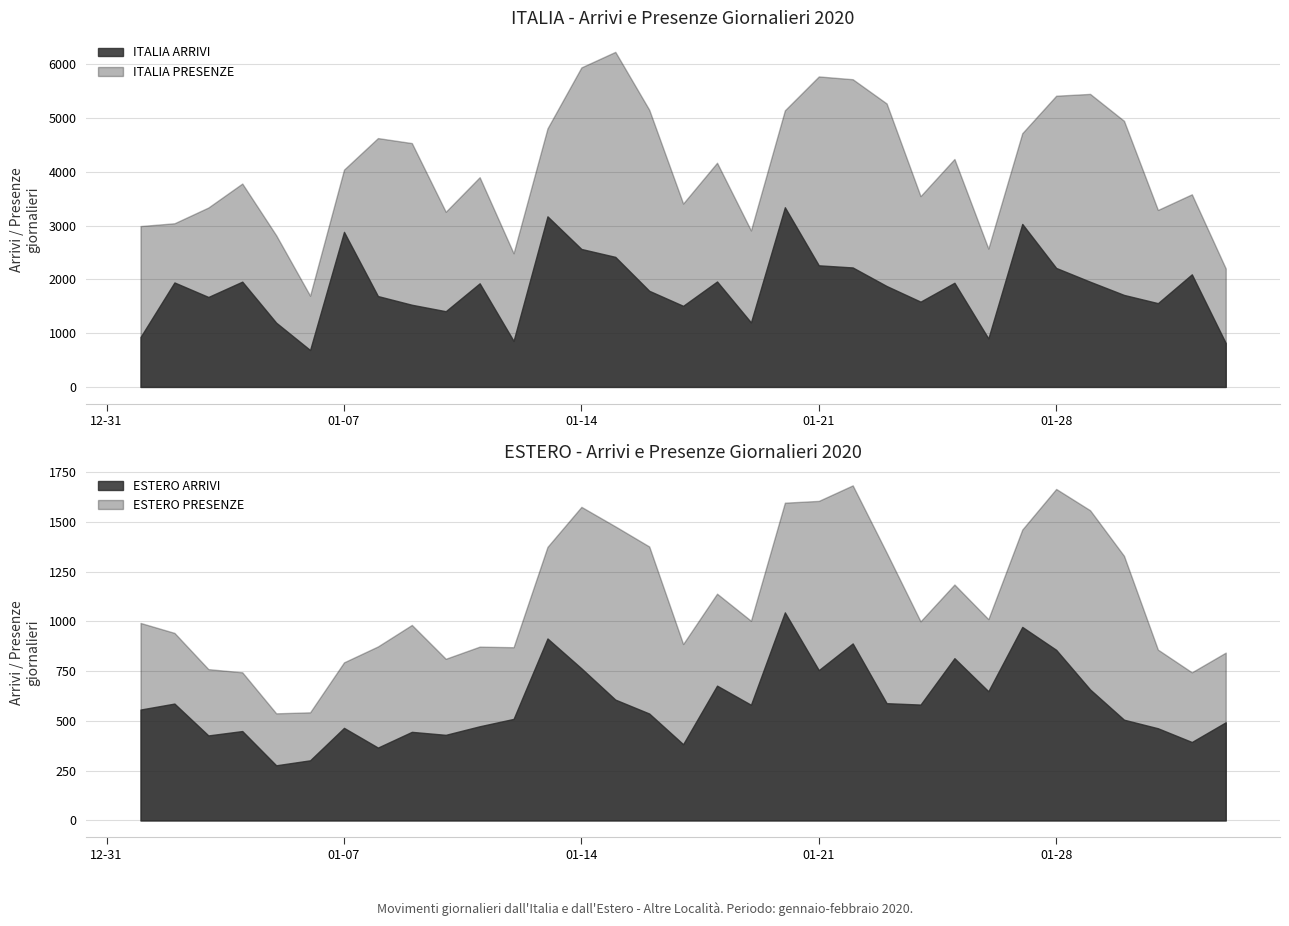

Reading left to right, what are all the values shown in this chart?

ITALIA ARRIVI: 2020-01-01=929	2020-01-02=1944	2020-01-03=1674	2020-01-04=1959	2020-01-05=1196	2020-01-06=687	2020-01-07=2885	2020-01-08=1691	2020-01-09=1529	2020-01-10=1409	2020-01-11=1928	2020-01-12=857	2020-01-13=3174	2020-01-14=2567	2020-01-15=2420	2020-01-16=1789	2020-01-17=1509	2020-01-18=1962	2020-01-19=1201	2020-01-20=3343	2020-01-21=2263	2020-01-22=2223	2020-01-23=1878	2020-01-24=1587	2020-01-25=1938	2020-01-26=903	2020-01-27=3033	2020-01-28=2214	2020-01-29=1958	2020-01-30=1712	2020-01-31=1559	2020-02-01=2095	2020-02-02=817
ESTERO ARRIVI: 2020-01-01=557	2020-01-02=587	2020-01-03=427	2020-01-04=449	2020-01-05=277	2020-01-06=302	2020-01-07=465	2020-01-08=366	2020-01-09=445	2020-01-10=430	2020-01-11=473	2020-01-12=510	2020-01-13=914	2020-01-14=764	2020-01-15=607	2020-01-16=537	2020-01-17=383	2020-01-18=677	2020-01-19=581	2020-01-20=1045	2020-01-21=755	2020-01-22=889	2020-01-23=589	2020-01-24=582	2020-01-25=815	2020-01-26=649	2020-01-27=972	2020-01-28=857	2020-01-29=658	2020-01-30=506	2020-01-31=463	2020-02-01=394	2020-02-02=493
ITALIA PRESENZE: 2020-01-01=2993	2020-01-02=3045	2020-01-03=3338	2020-01-04=3784	2020-01-05=2822	2020-01-06=1698	2020-01-07=4043	2020-01-08=4630	2020-01-09=4537	2020-01-10=3259	2020-01-11=3902	2020-01-12=2487	2020-01-13=4810	2020-01-14=5945	2020-01-15=6234	2020-01-16=5157	2020-01-17=3412	2020-01-18=4171	2020-01-19=2912	2020-01-20=5147	2020-01-21=5777	2020-01-22=5725	2020-01-23=5274	2020-01-24=3550	2020-01-25=4241	2020-01-26=2574	2020-01-27=4721	2020-01-28=5418	2020-01-29=5452	2020-01-30=4951	2020-01-31=3293	2020-02-01=3584	2020-02-02=2204
ESTERO PRESENZE: 2020-01-01=992	2020-01-02=942	2020-01-03=760	2020-01-04=744	2020-01-05=538	2020-01-06=543	2020-01-07=794	2020-01-08=874	2020-01-09=982	2020-01-10=812	2020-01-11=873	2020-01-12=870	2020-01-13=1374	2020-01-14=1575	2020-01-15=1477	2020-01-16=1376	2020-01-17=886	2020-01-18=1139	2020-01-19=1003	2020-01-20=1596	2020-01-21=1605	2020-01-22=1683	2020-01-23=1345	2020-01-24=1000	2020-01-25=1185	2020-01-26=1011	2020-01-27=1461	2020-01-28=1665	2020-01-29=1558	2020-01-30=1329	2020-01-31=858	2020-02-01=744	2020-02-02=843